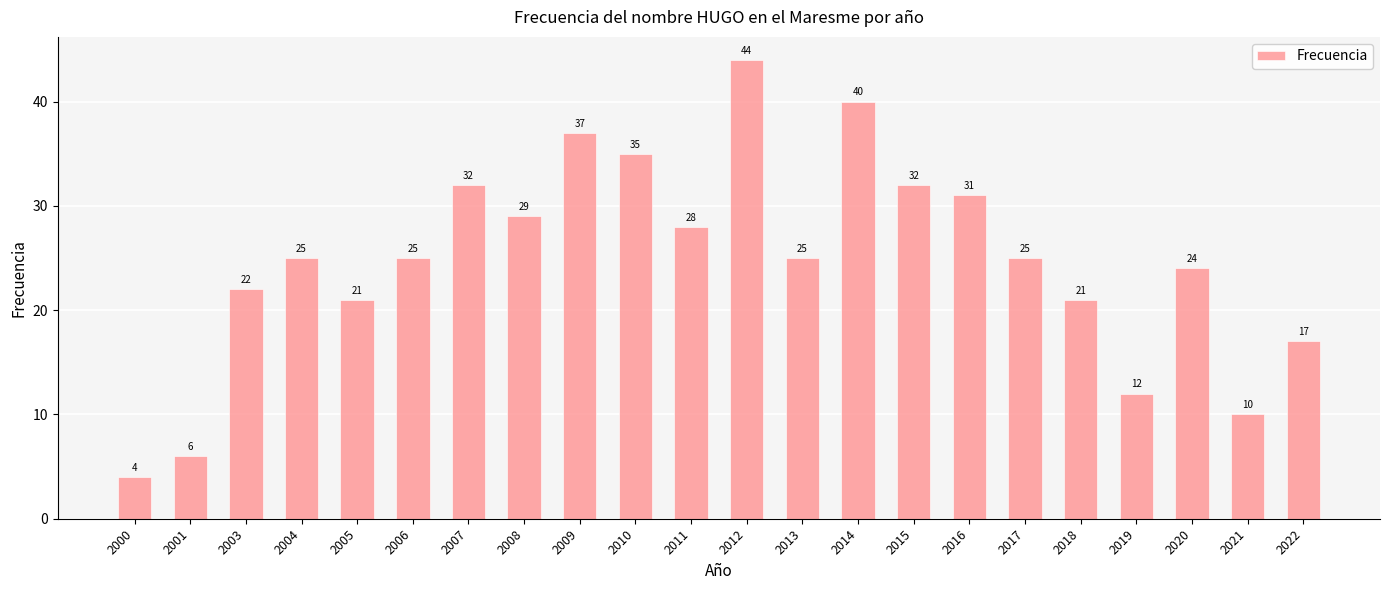

Does the chart contain any negative values?

No